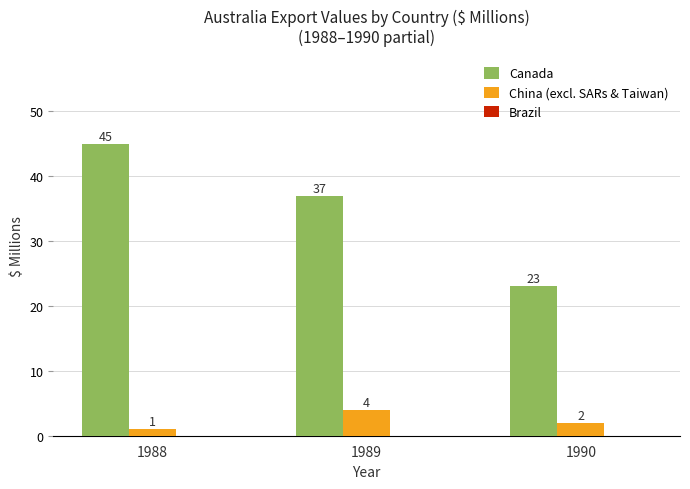

Where is China (excl. SARs & Taiwan) nearest to the value 2?

1990